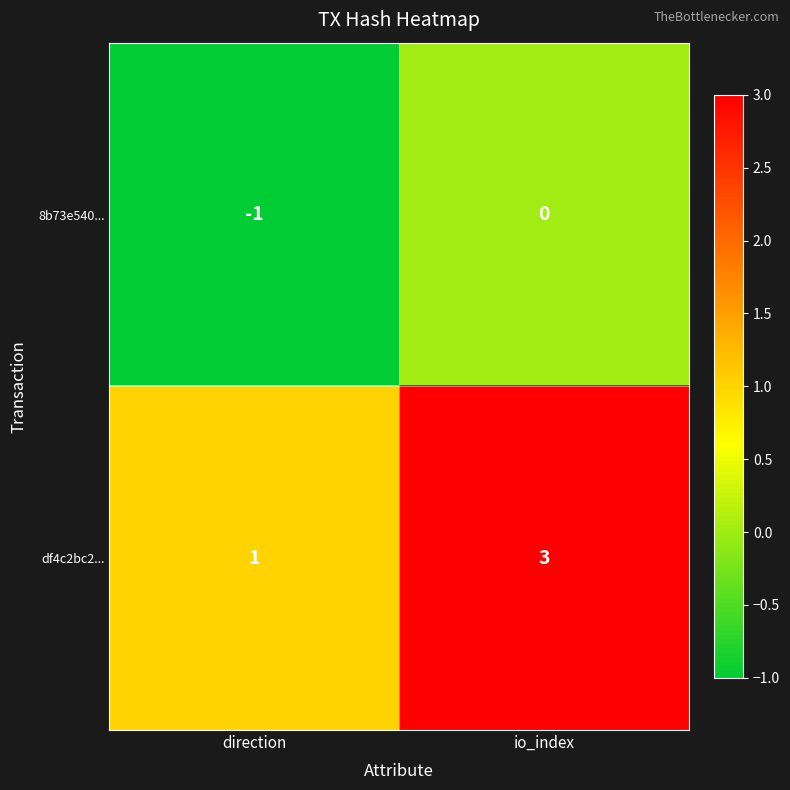

What is the maximum value for df4c2bc2...?

3